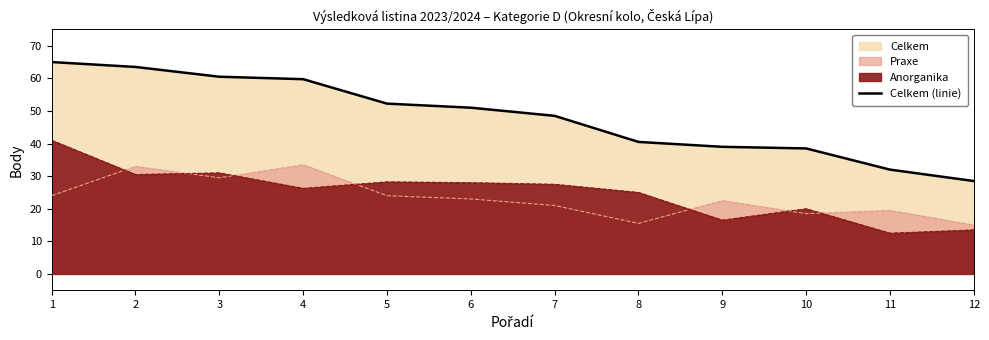

What is the difference between the maximum and minimum values?

36.5